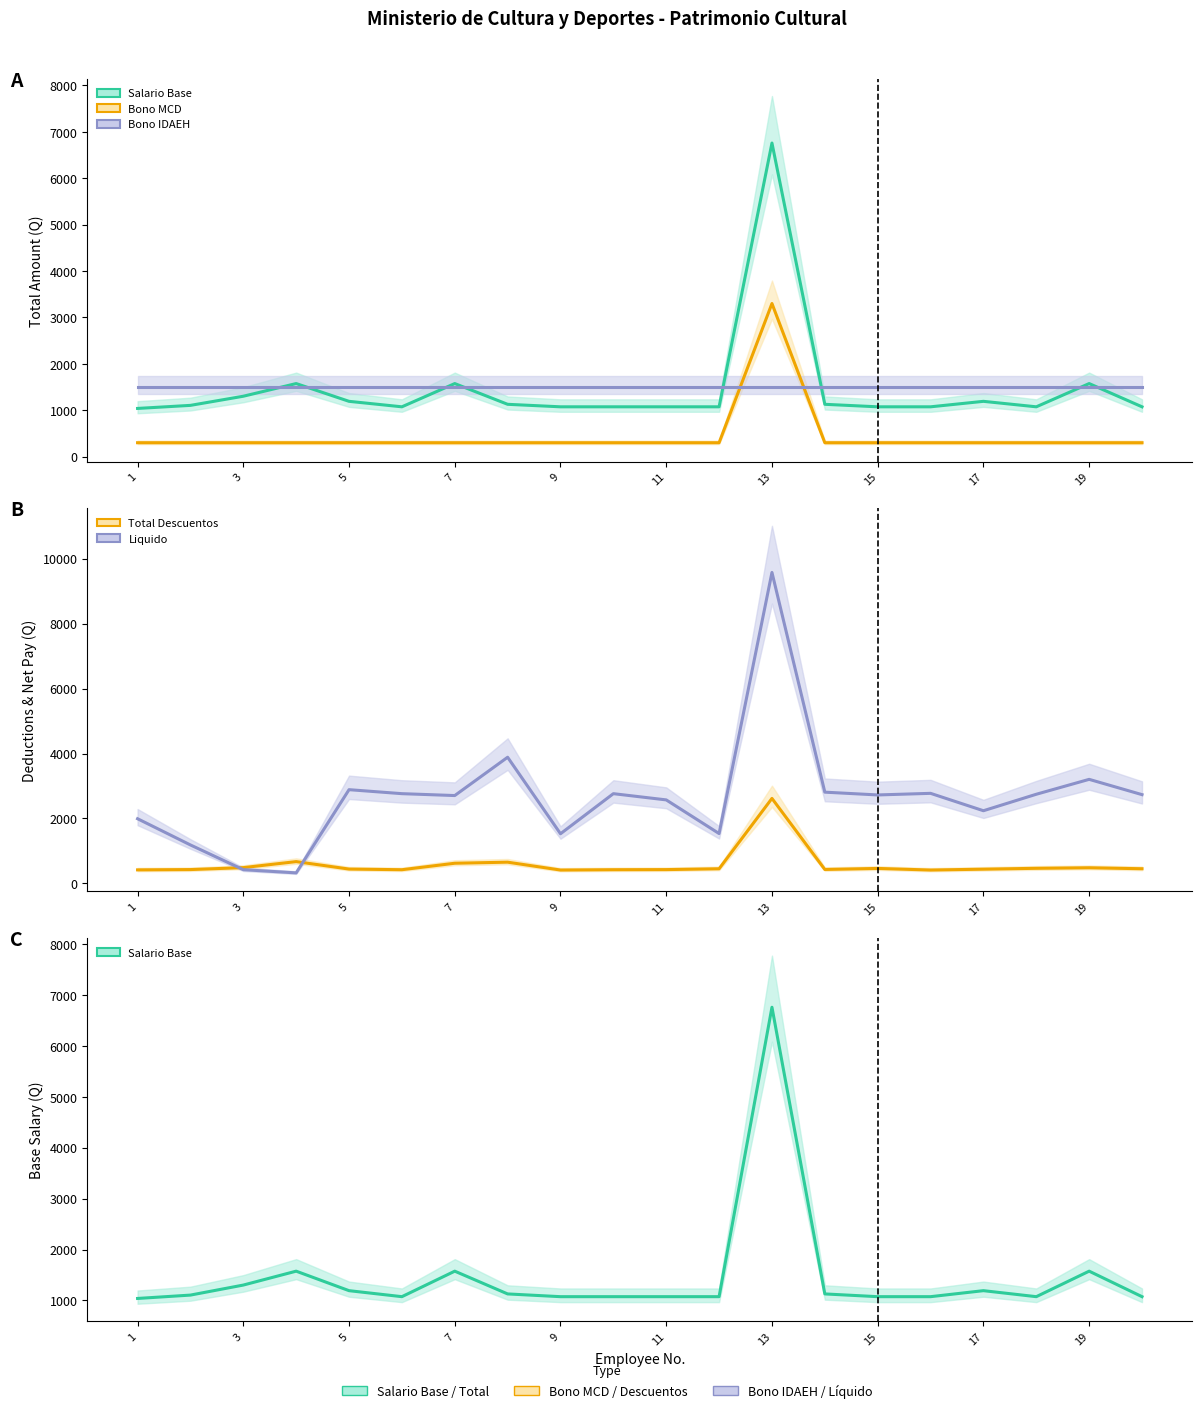

The Salario Base series shows 412.9 at 11. True or false?

False